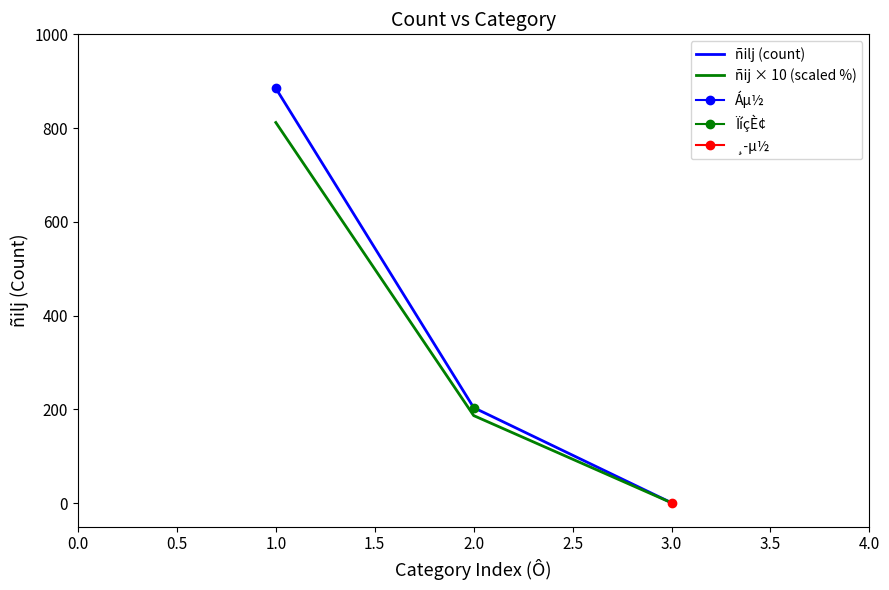

List the labels in order of ñilj (count) value, smallest first.

3.0, 2.0, 1.0